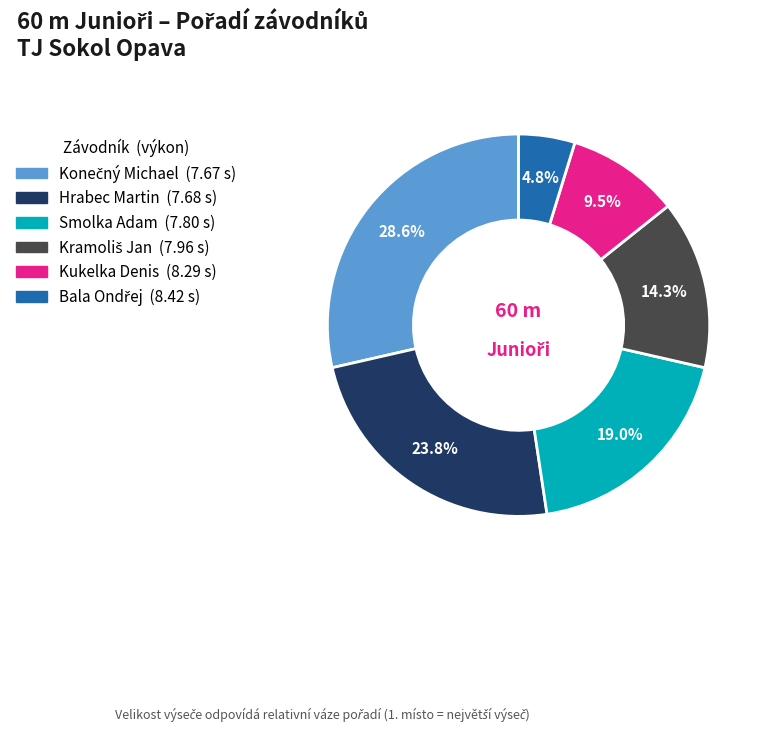

What percentage is NOT represented by Hrabec Martin?

76.2%